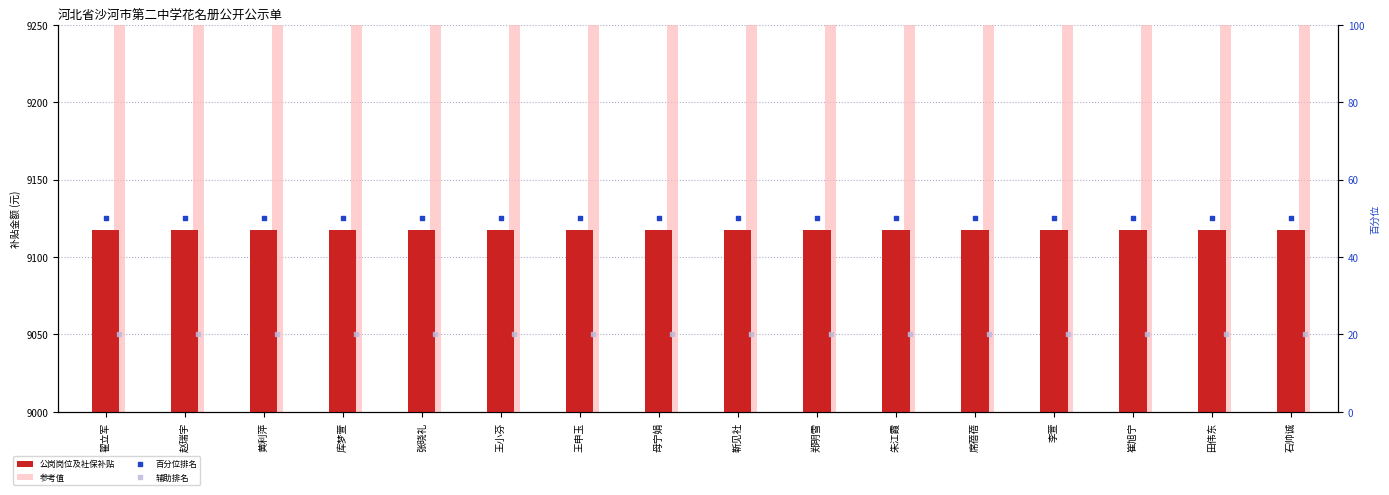

Which series has the widest spread of Y values?

公岗岗位及社保补贴